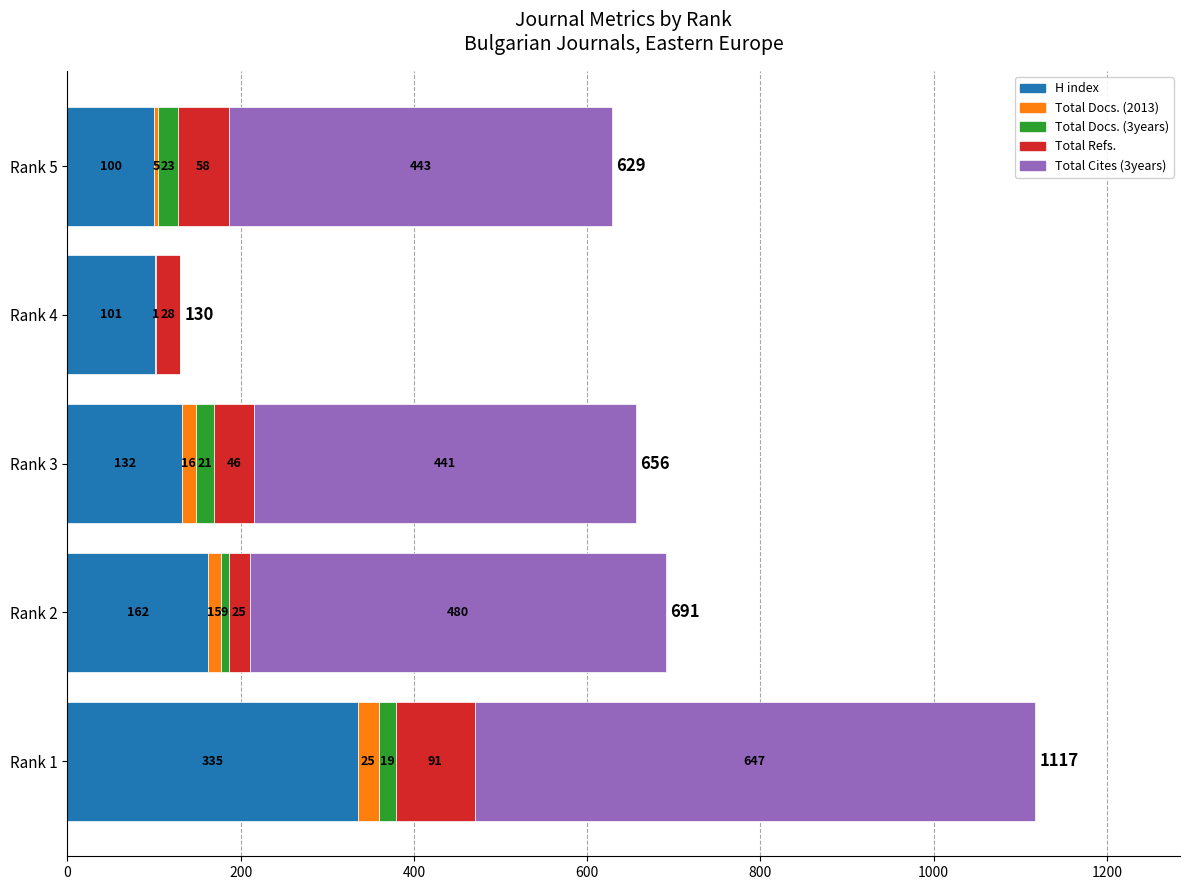

At which label does H index reach its peak?

Rank 1